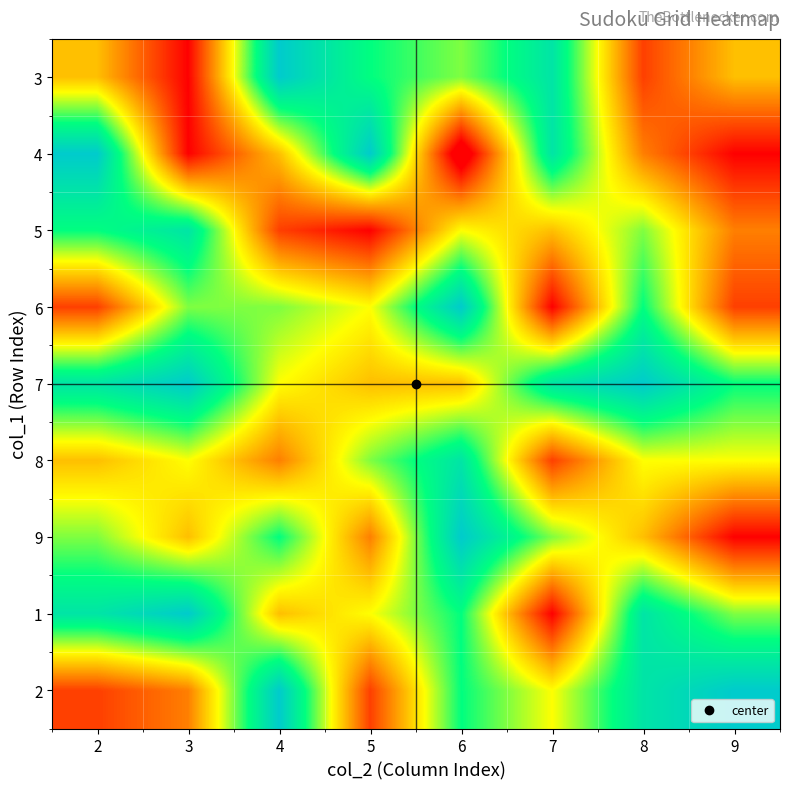

Reading left to right, extract all data points from this chart.

3: 2=4	3=1	4=9	5=7	6=6	7=8	8=2	9=4
4: 2=9	3=1	4=4	5=9	6=0	7=8	8=3	9=1
5: 2=7	3=8	4=2	5=1	6=5	7=4	8=6	9=3
6: 2=2	3=6	4=6	5=5	6=9	7=1	8=7	9=2
7: 2=8	3=9	4=5	5=4	6=4	7=8	8=9	9=7
8: 2=4	3=5	4=3	5=6	6=8	7=2	8=5	9=5
9: 2=6	3=4	4=7	5=3	6=9	7=6	8=4	9=1
1: 2=8	3=9	4=4	5=5	6=7	7=1	8=8	9=6
2: 2=2	3=3	4=9	5=2	6=7	7=5	8=8	9=9